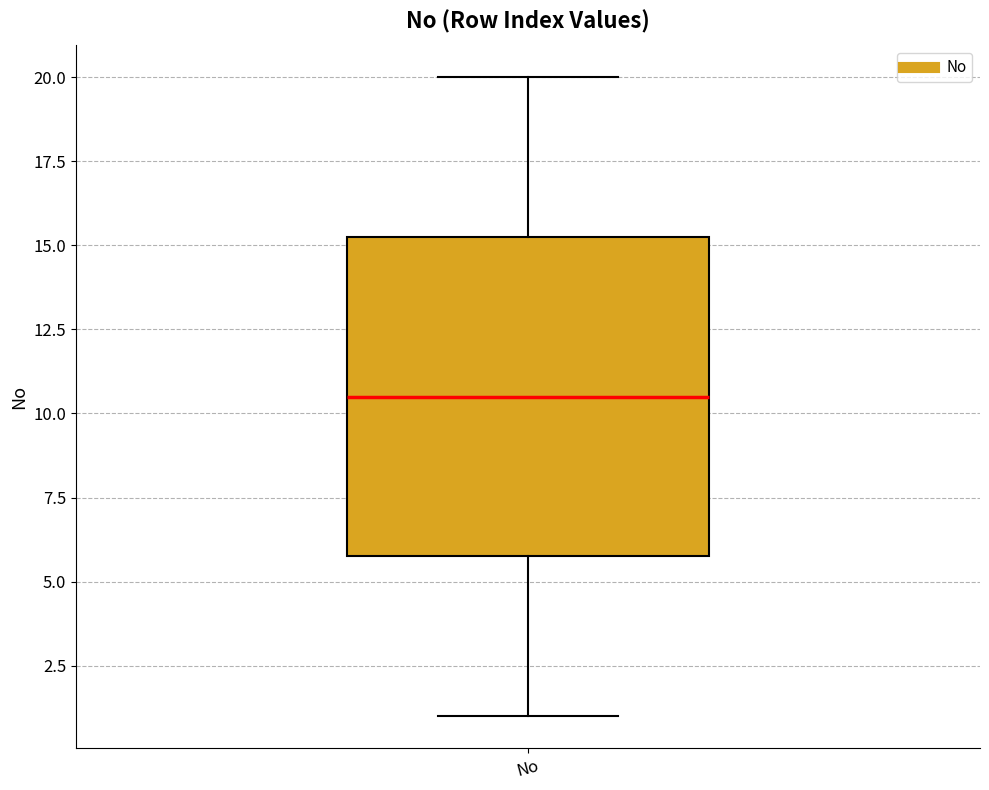

Transcribe this box plot: give where the median line is, the range the box spans, and where the two whiskers end, as read against the y-axis. The values are not printed on the chart, so give them approximately, as read against the axis.

median 10.5, box 6.0 to 15.5, whiskers 1.0 to 20.0